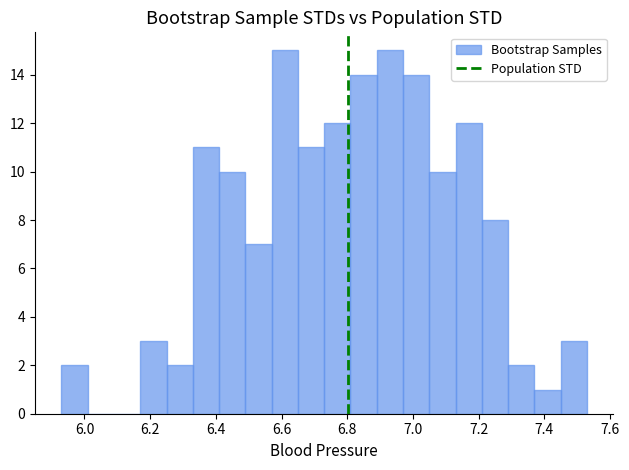

Reading left to right, transcribe this chart: for each bar, give the range it covers on the x-axis and its height. Neither the bar edges nor the heights are printed on the chart, so give them approximately, as read against the axes.

5.93 to 6.01: 2
6.01 to 6.09: 0
6.09 to 6.17: 0
6.17 to 6.25: 3
6.25 to 6.33: 2
6.33 to 6.41: 11
6.41 to 6.49: 10
6.49 to 6.57: 7
6.57 to 6.65: 15
6.65 to 6.73: 11
6.73 to 6.81: 12
6.81 to 6.89: 14
6.89 to 6.97: 15
6.97 to 7.05: 14
7.05 to 7.13: 10
7.13 to 7.21: 12
7.21 to 7.29: 8
7.29 to 7.37: 2
7.37 to 7.45: 1
7.45 to 7.53: 3